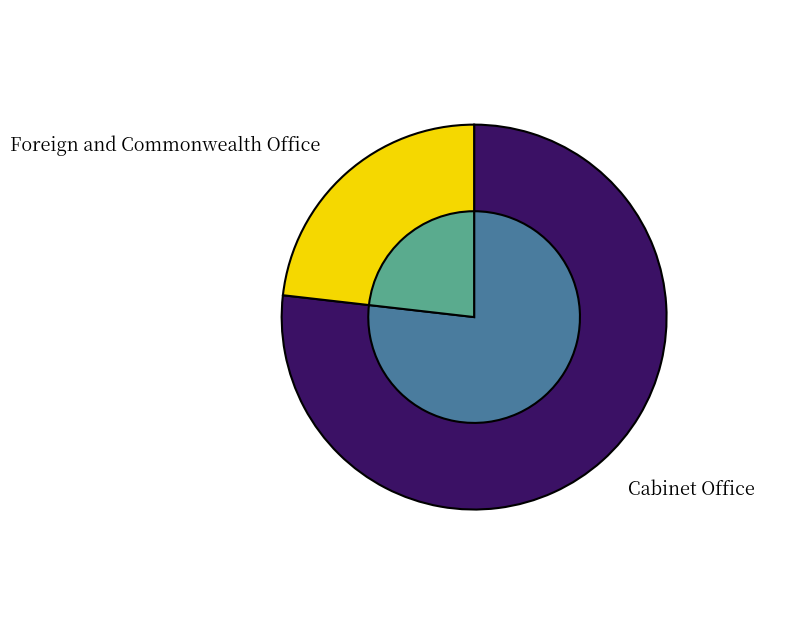

Is it true that Cabinet Office is 77% of the pie?

True